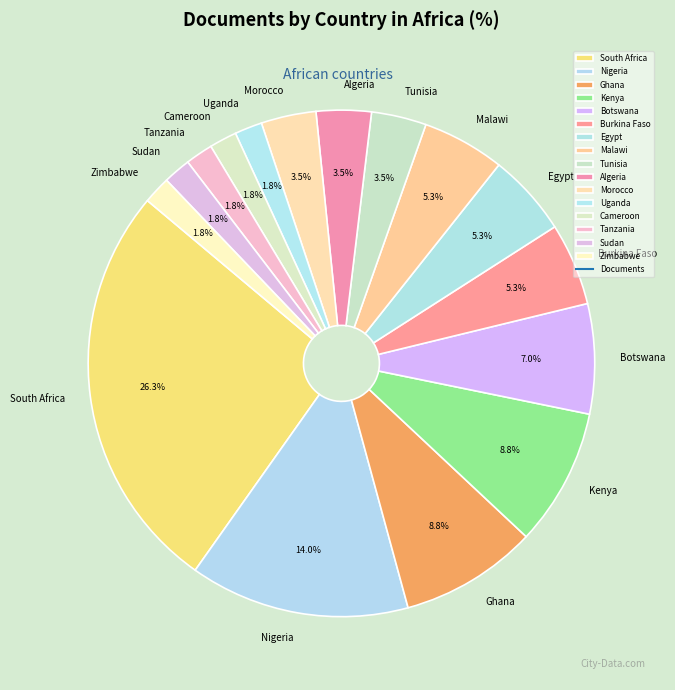

Approximately how many times larger is the value at Sudan compared to Tanzania?

1.0